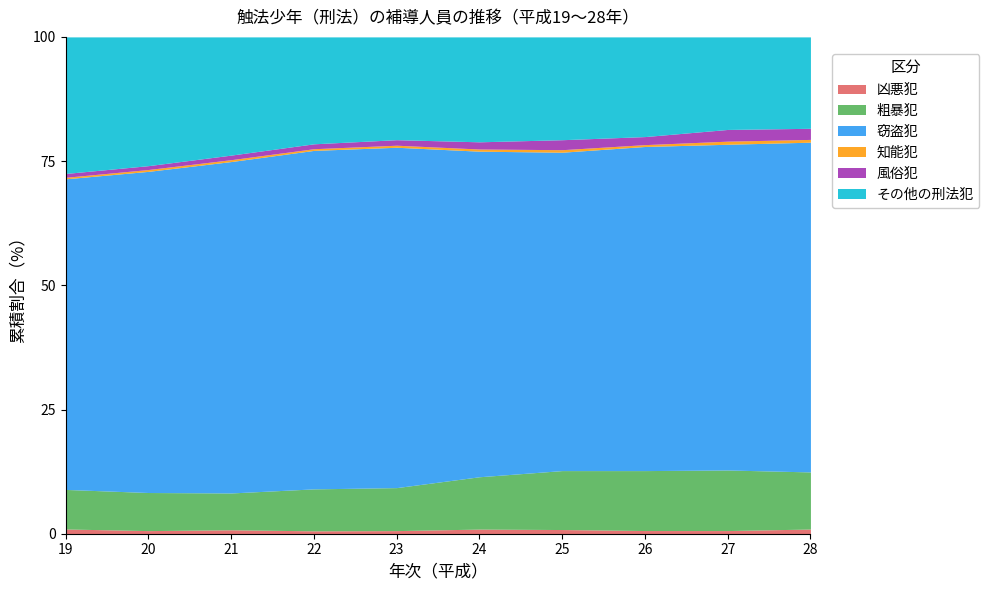

Does the chart display data point markers on the line(s)?

No